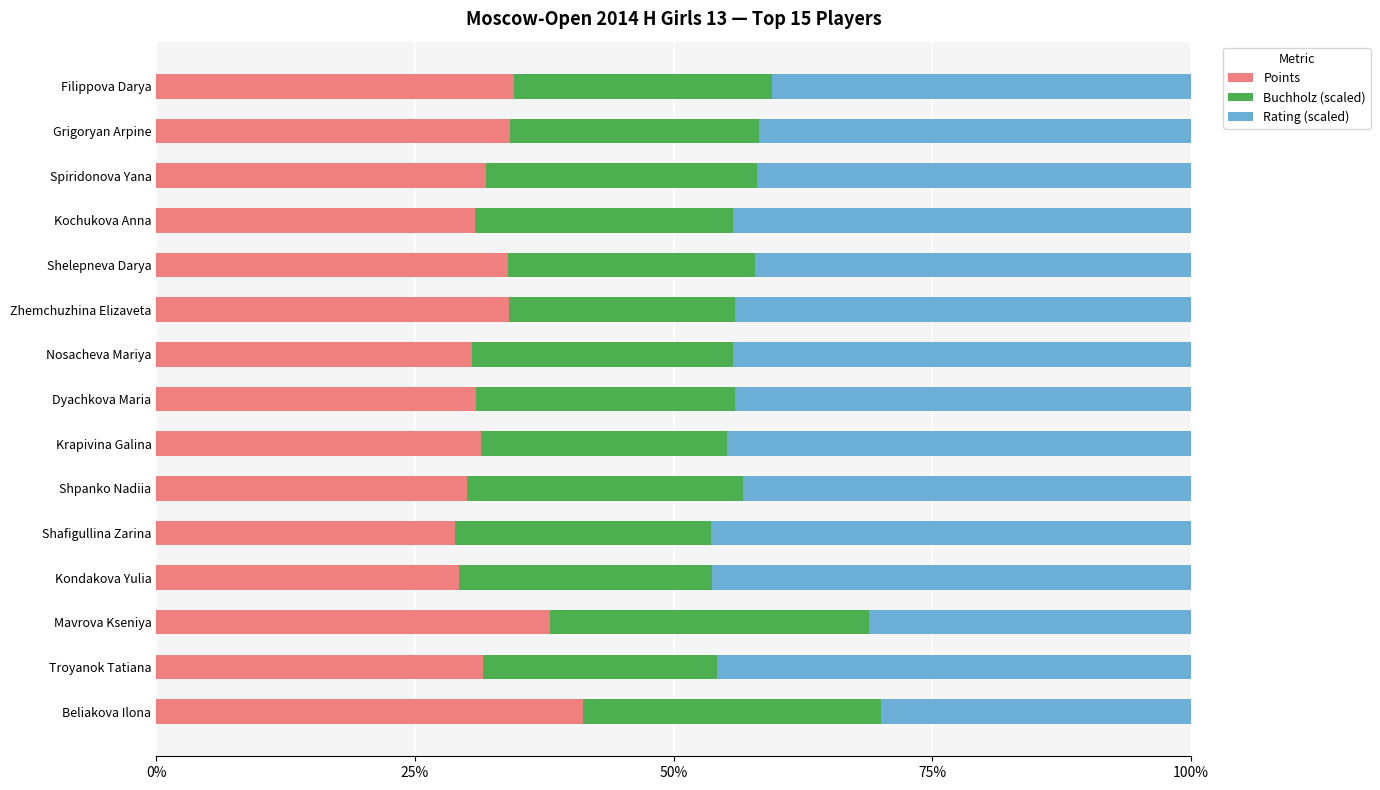

How many data points does each series have?

15